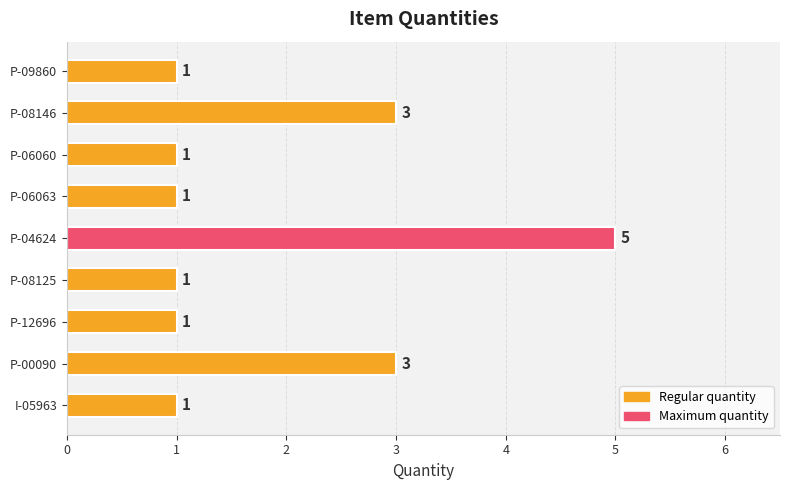

Does the chart contain any negative values?

No